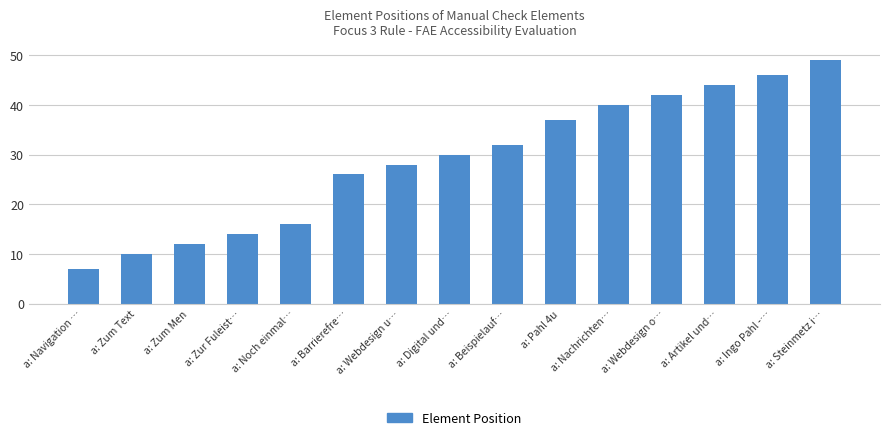

Which has a higher value, a: Ingo Pahl -… or a: Digital und…?

a: Ingo Pahl -…